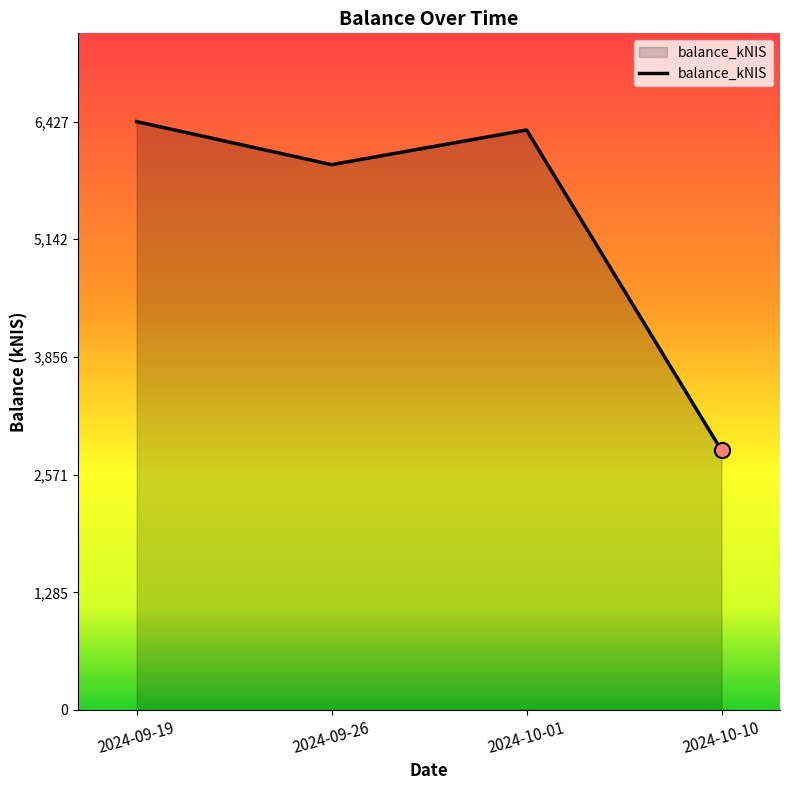

What is the ratio of the value at 2024-10-01 to the value at 2024-09-19?

1.0